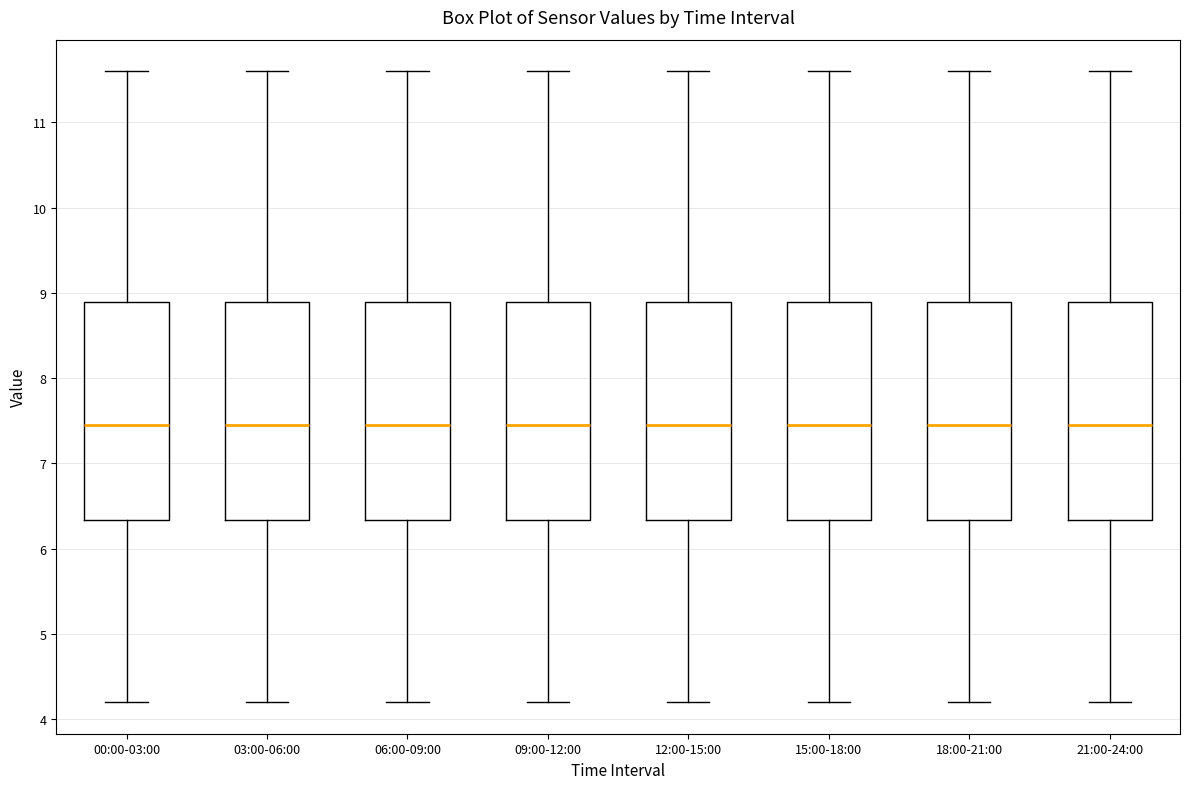

Where does the upper whisker of the box for 18:00-21:00 end on the y-axis? The values are not printed on the chart, so give them approximately, as read against the axis.

11.6